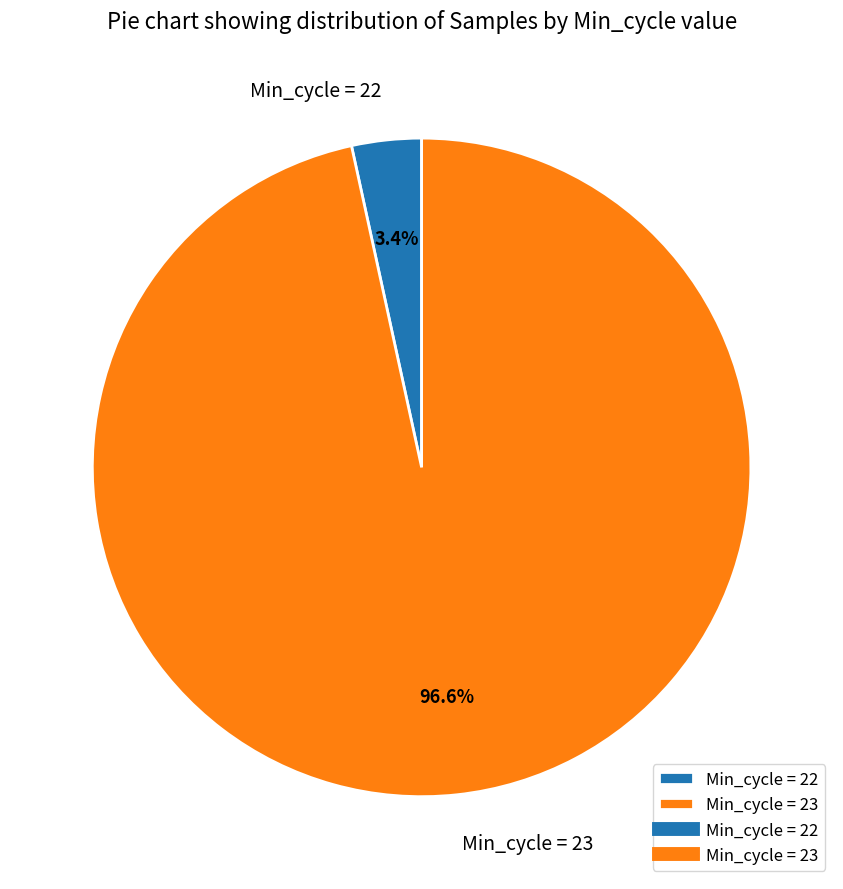

Rank the categories by value from lowest to highest.

Min_cycle = 22, Min_cycle = 23